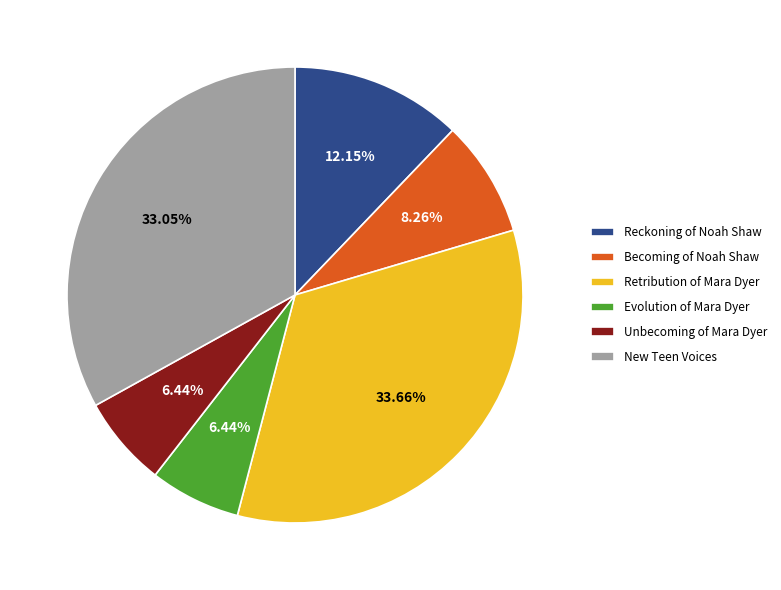

The New Teen Voices slice represents 33% of the pie. True or false?

True